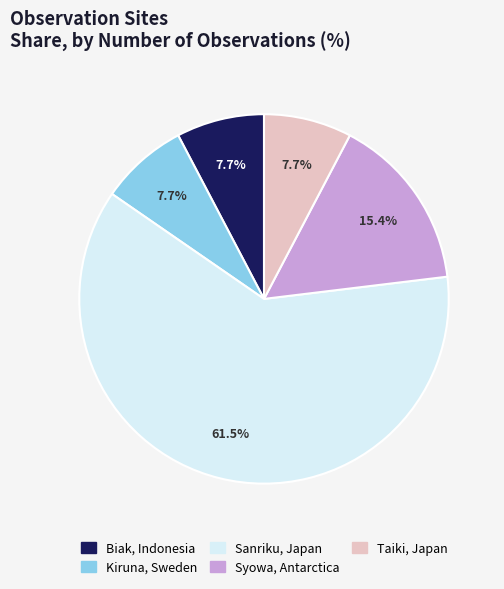

To the nearest percent, what is the combined percentage of Sanriku, Japan and Kiruna, Sweden?

69%